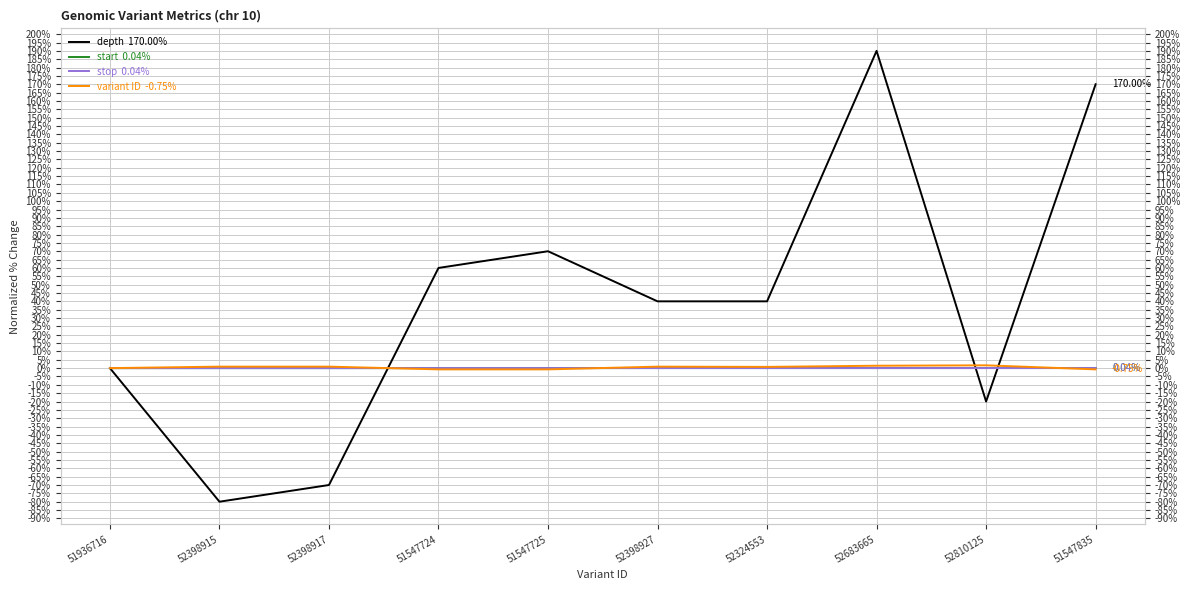

At which label is start  0.04% closest to 0?

51936716